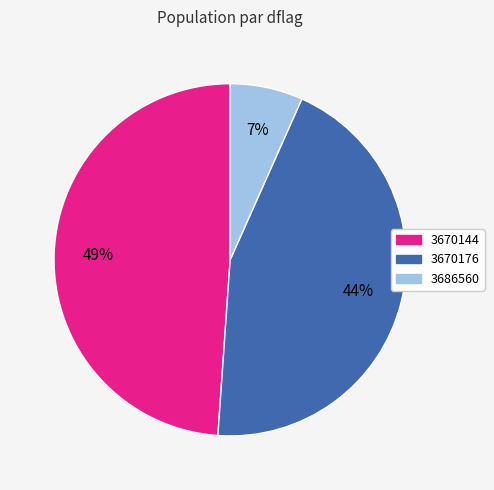

The 3686560 slice represents 46% of the pie. True or false?

False